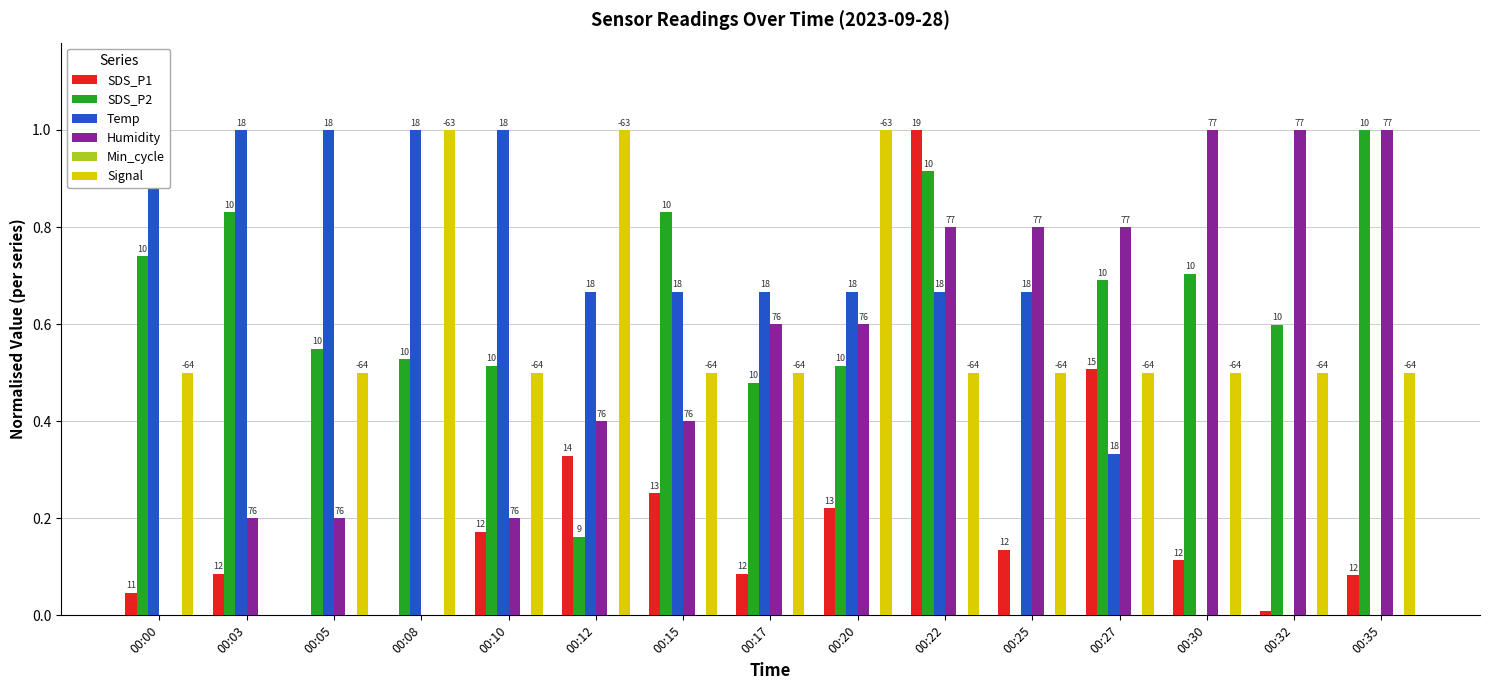

Where is Signal nearest to the value 0?

00:03